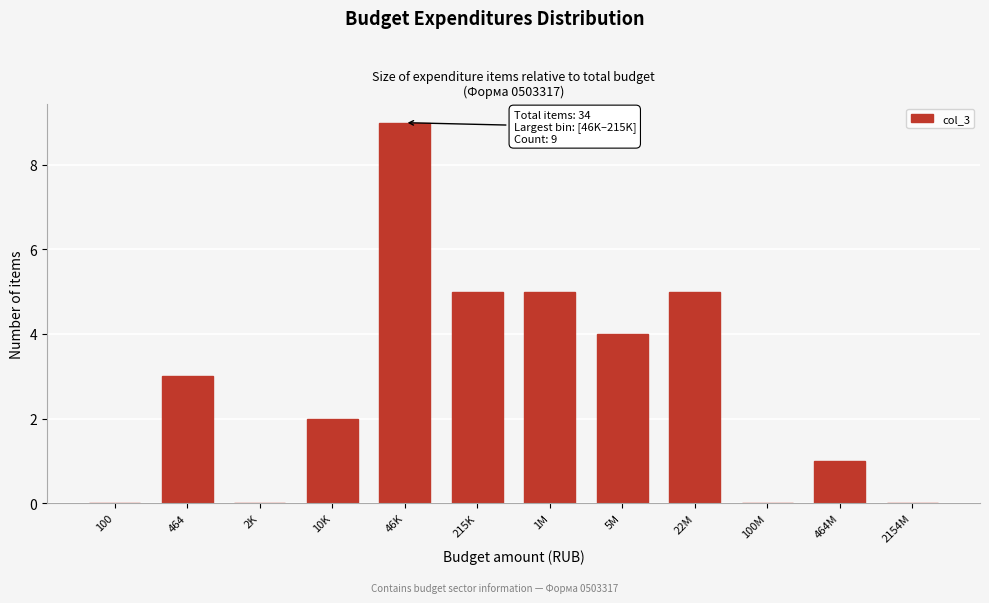

Reading right to left, list all the values displayed in this chart.

2154M=0	464M=1	100M=0	22M=5	5M=4	1M=5	215K=5	46K=9	10K=2	2K=0	464=3	100=0